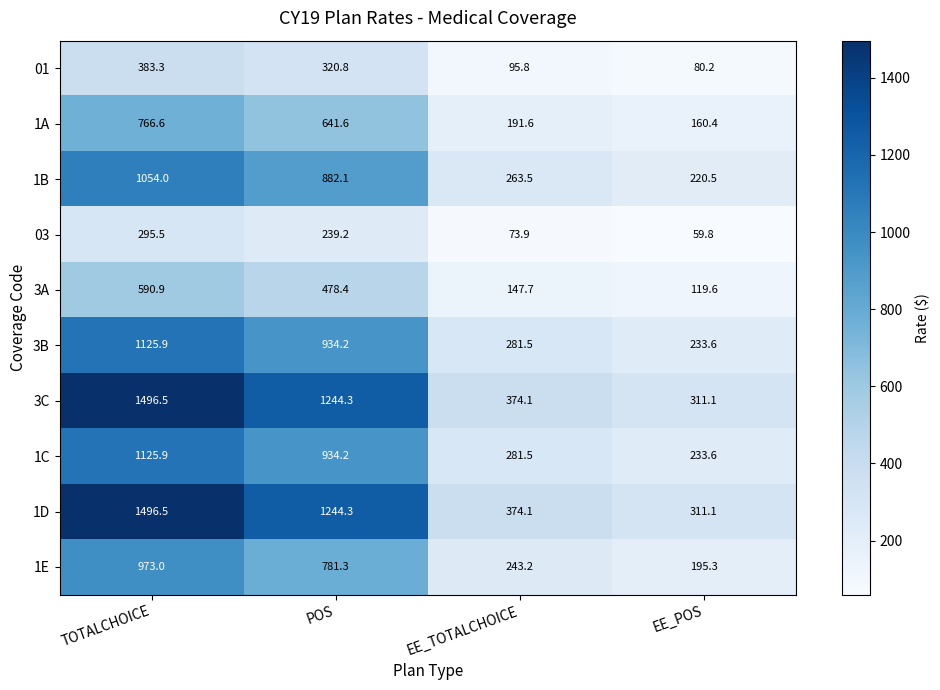

Count the number of data series in this chart.

10